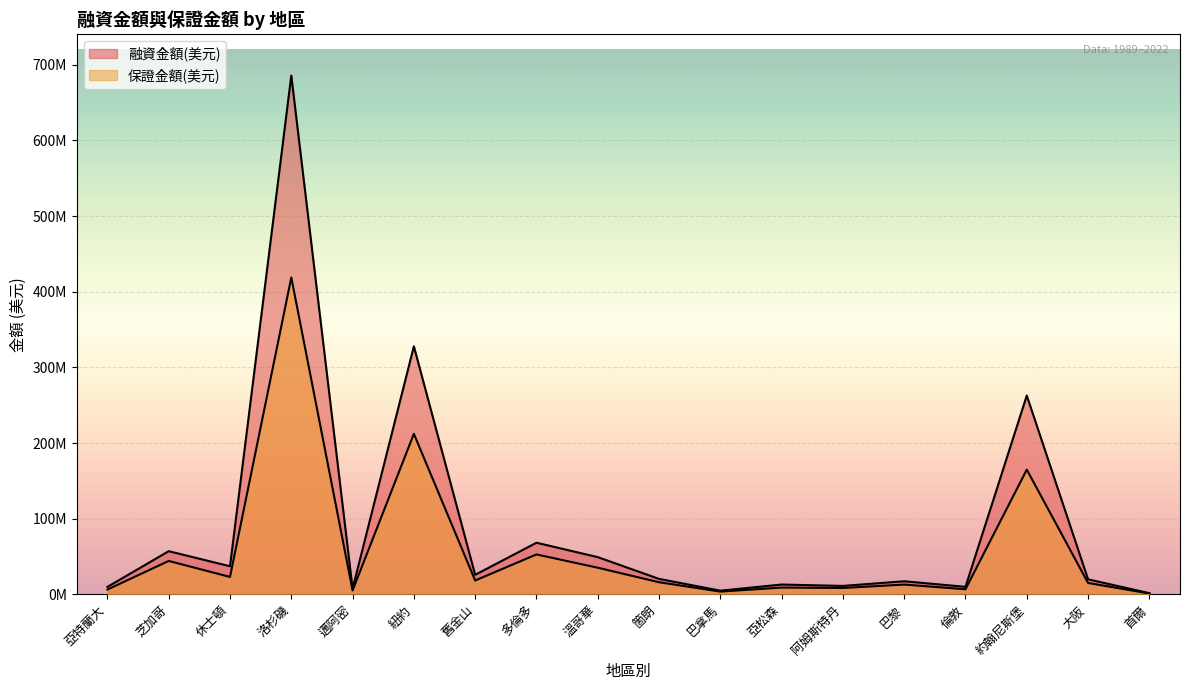

How many interior local peaks does the 保證金額(美元) series have?

7